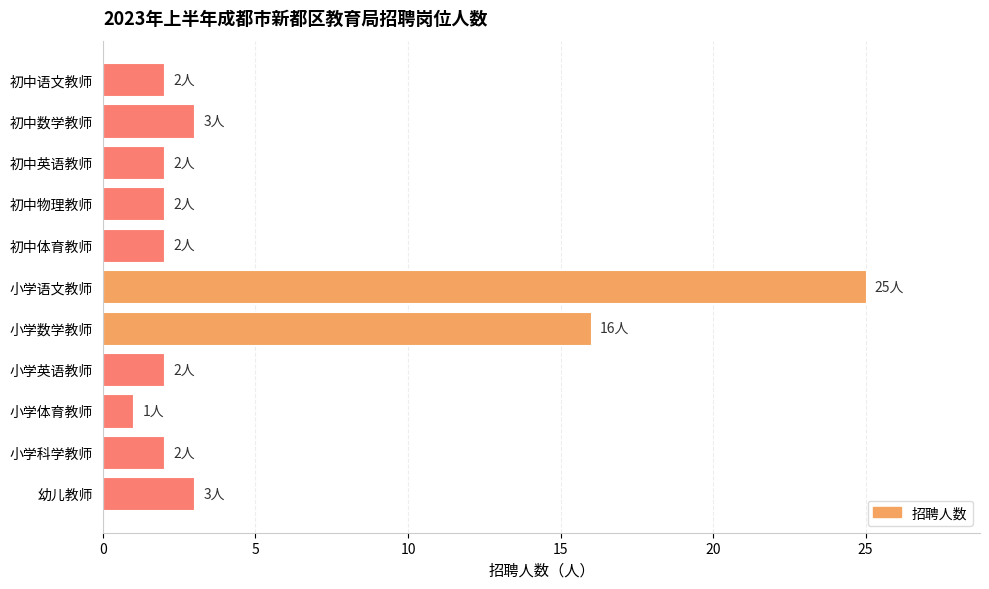

What is the sum of all values?

60